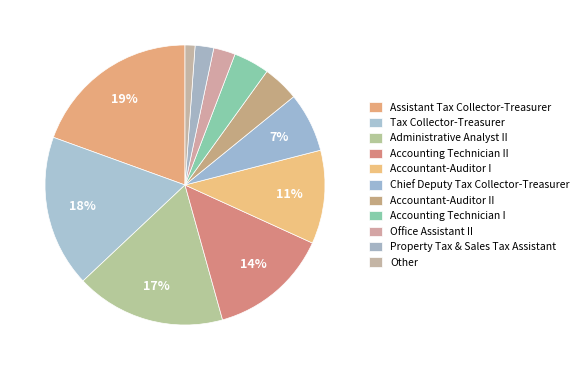

To the nearest percent, what is the difference between the Accountant-Auditor II and Accounting Technician II slice percentages?

10%